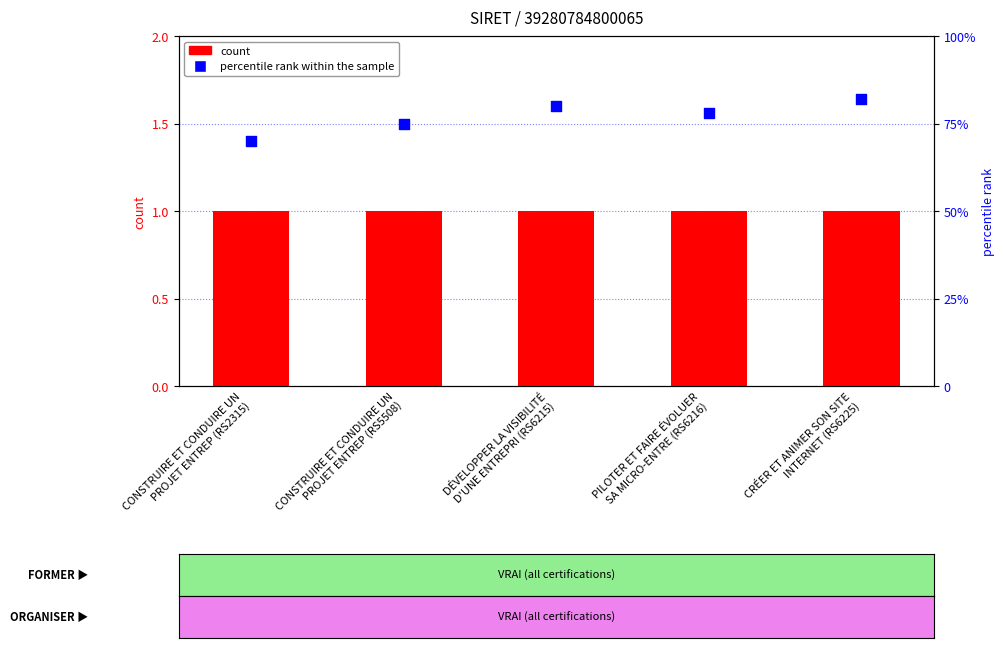

Which series contains the lowest Y value?

count